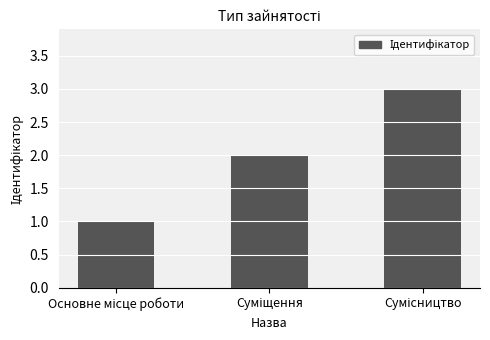

How many data points are less than 2?

1